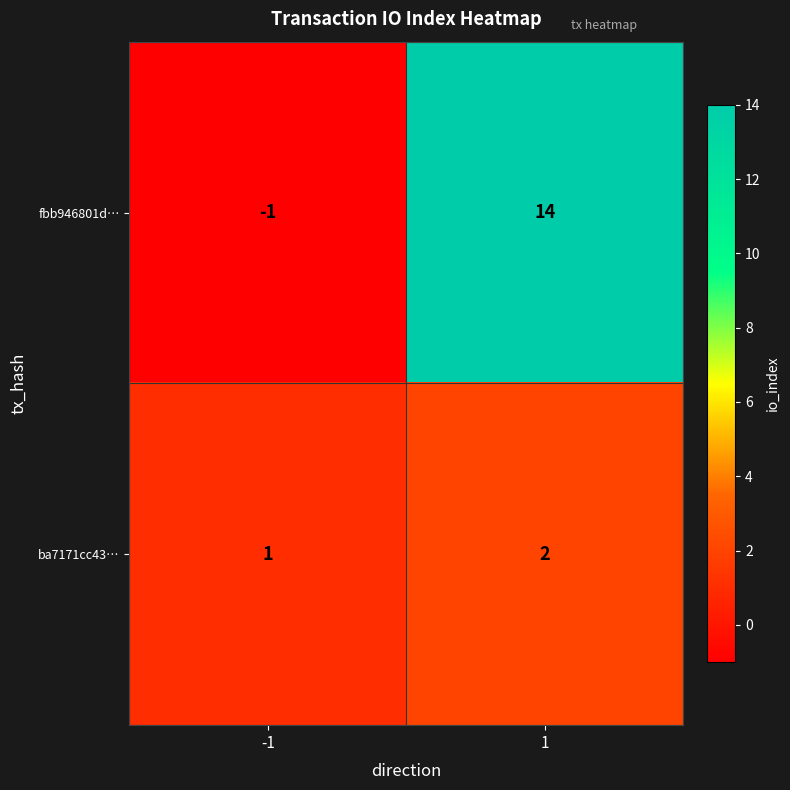

Read the fbb946801d… value at 1, to the nearest 5.

15